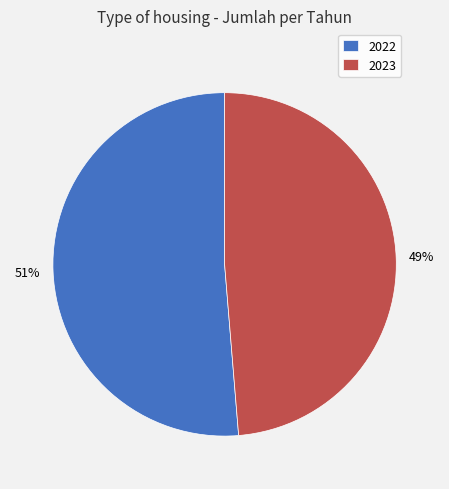

How many slices are in this pie chart?

2